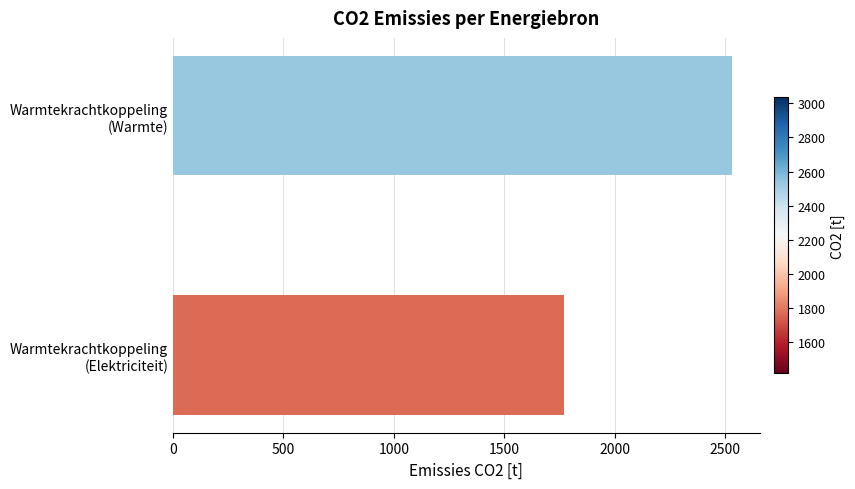

What is the minimum value shown in the chart?

1770.4